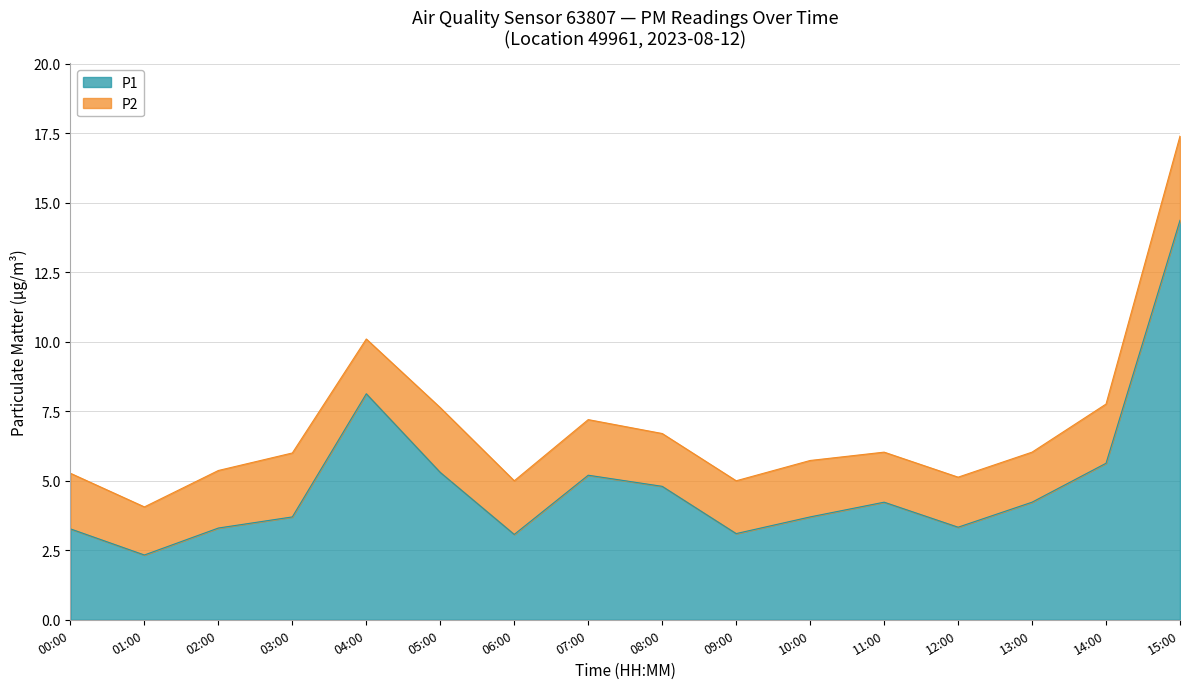

What is the label of the 9th point from the left?

08:00